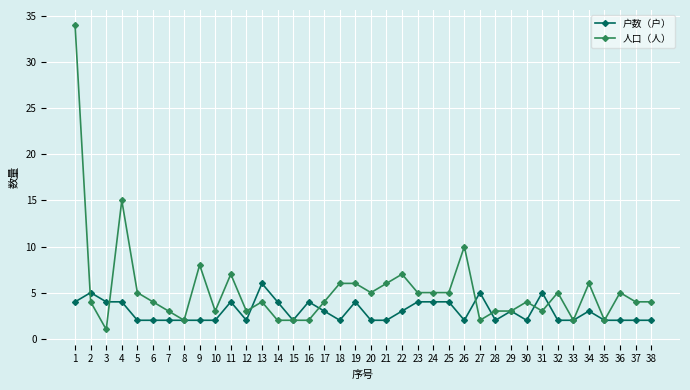

Between 1 and 2, which series saw the biggest shift?

人口（人）